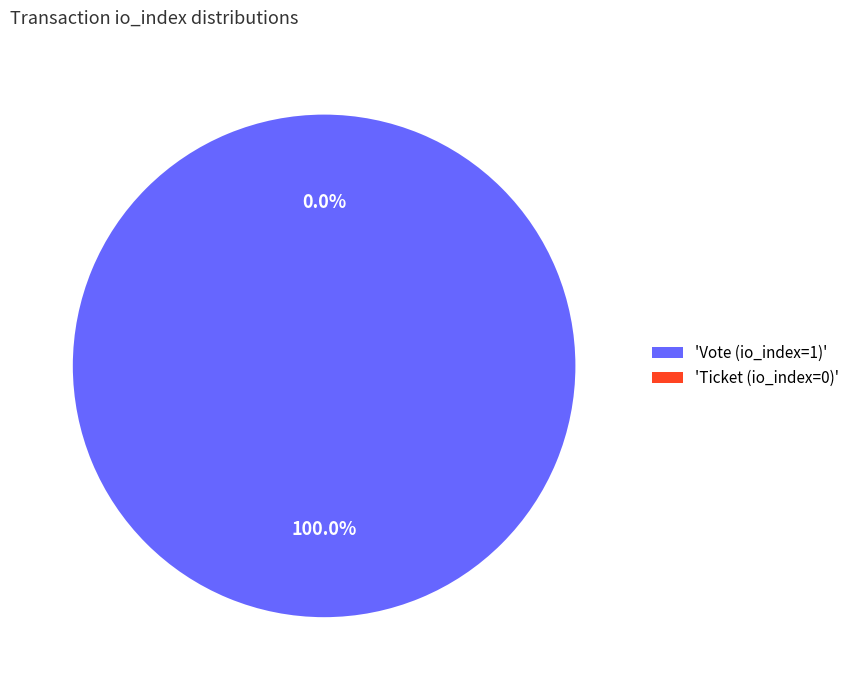

Which category accounts for the majority?

Vote (io_index=1)